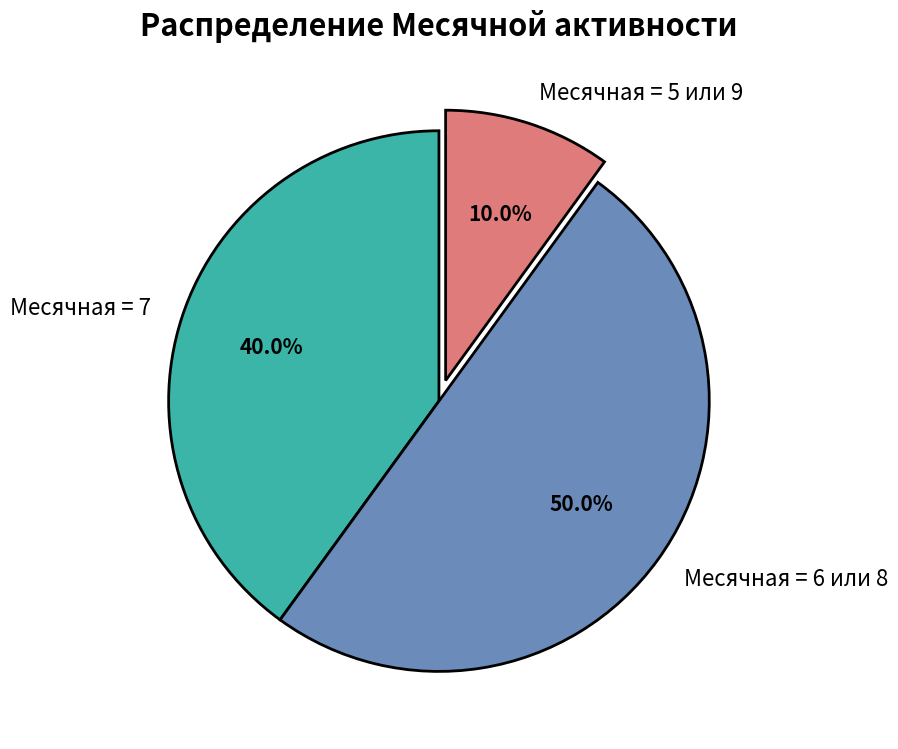

What is the largest slice in the pie chart?

Месячная = 6 или 8